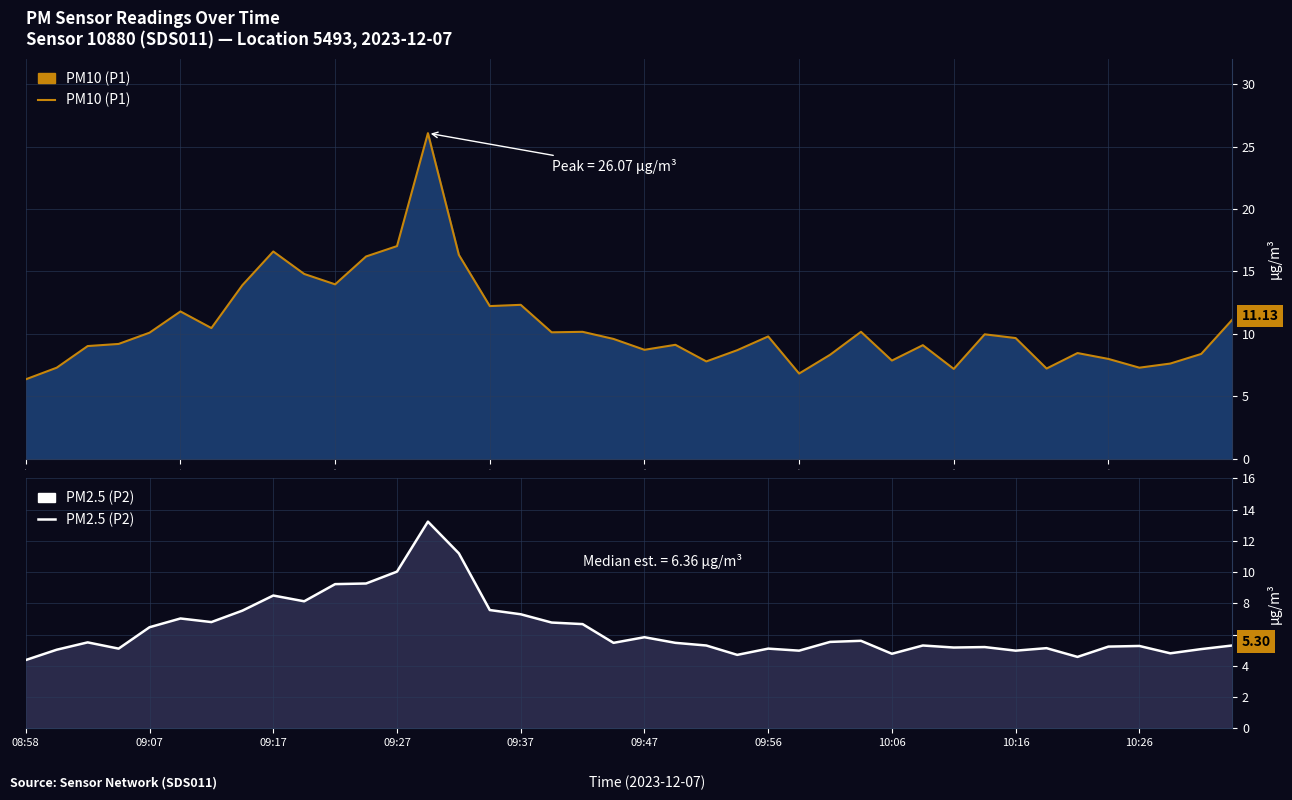

What is the minimum value for PM2.5 (P2)?

4.4